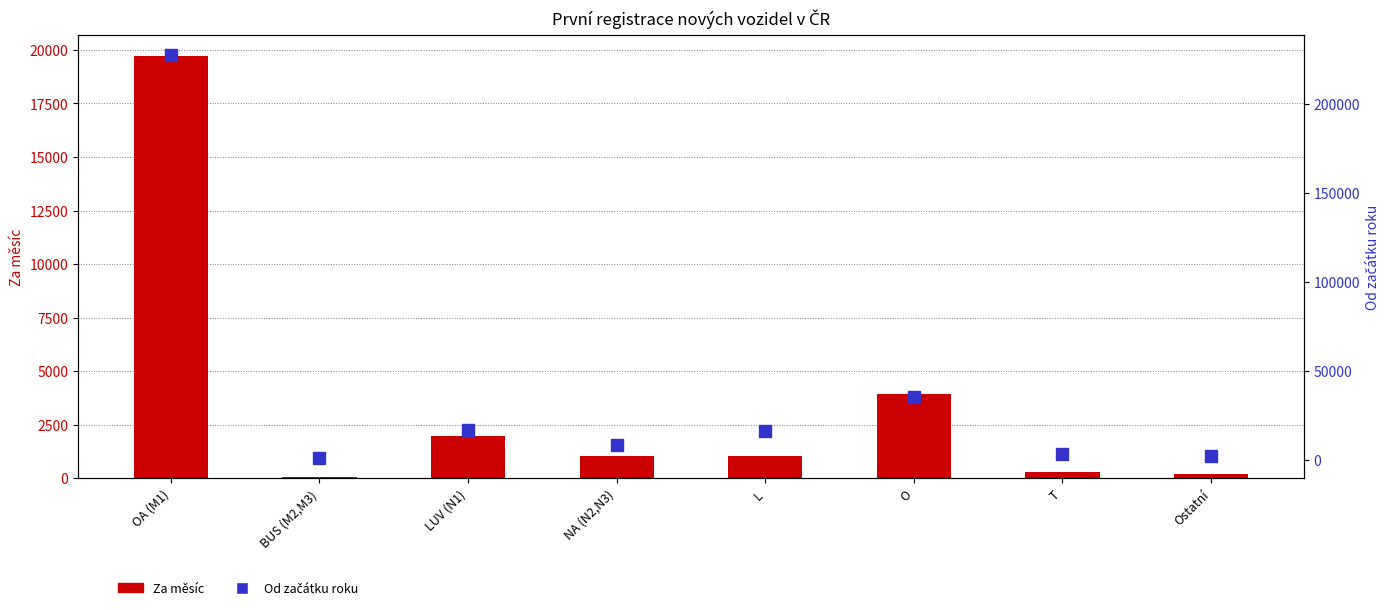

List the series in order of their peak value, lowest first.

Za měsíc, Od začátku roku